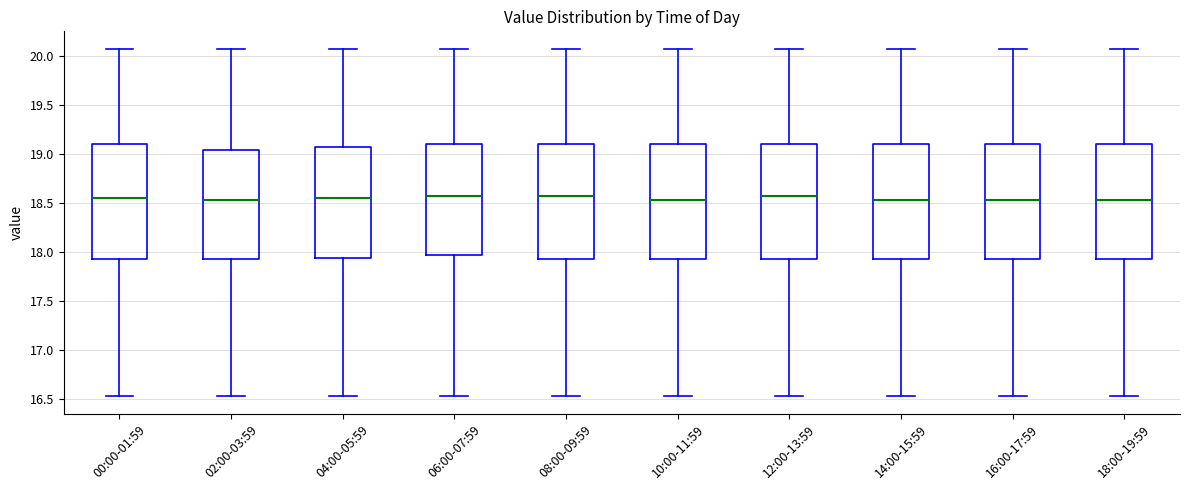

Reading left to right, read every box against the y-axis: the position of its median line, the range the box covers, and the ends of its whiskers. The values are not printed on the chart, so give them approximately, as read against the axis.

00:00-01:59: median 18.55, box 17.95 to 19.10, whiskers 16.55 to 20.05
02:00-03:59: median 18.55, box 17.95 to 19.05, whiskers 16.55 to 20.05
04:00-05:59: median 18.55, box 17.95 to 19.05, whiskers 16.55 to 20.05
06:00-07:59: median 18.55, box 17.95 to 19.10, whiskers 16.55 to 20.05
08:00-09:59: median 18.55, box 17.95 to 19.10, whiskers 16.55 to 20.05
10:00-11:59: median 18.55, box 17.95 to 19.10, whiskers 16.55 to 20.05
12:00-13:59: median 18.55, box 17.95 to 19.10, whiskers 16.55 to 20.05
14:00-15:59: median 18.55, box 17.95 to 19.10, whiskers 16.55 to 20.05
16:00-17:59: median 18.55, box 17.95 to 19.10, whiskers 16.55 to 20.05
18:00-19:59: median 18.55, box 17.95 to 19.10, whiskers 16.55 to 20.05